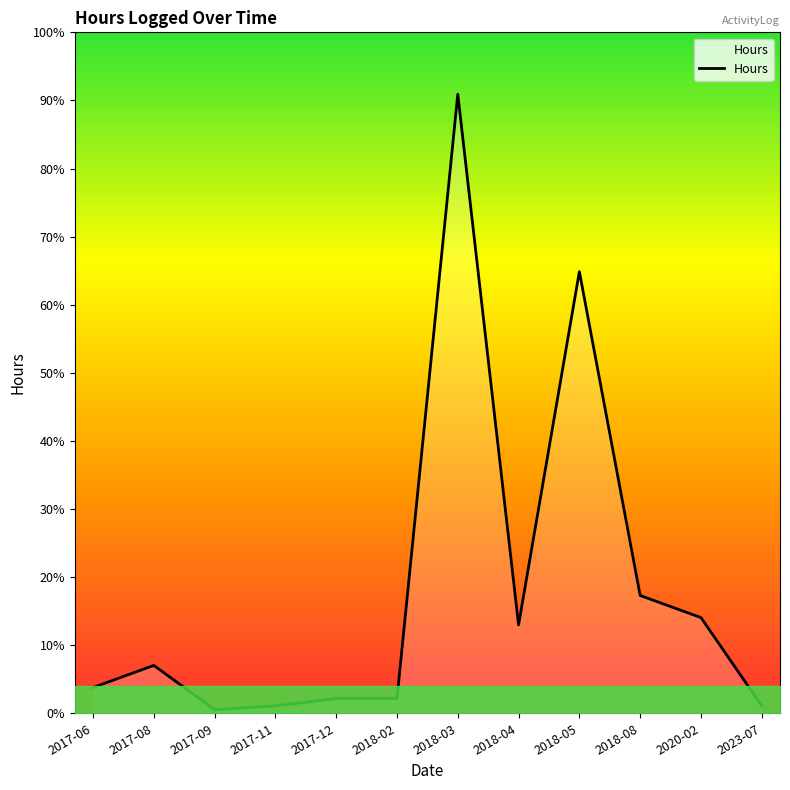

Where does the data first go above 6?

2017-08